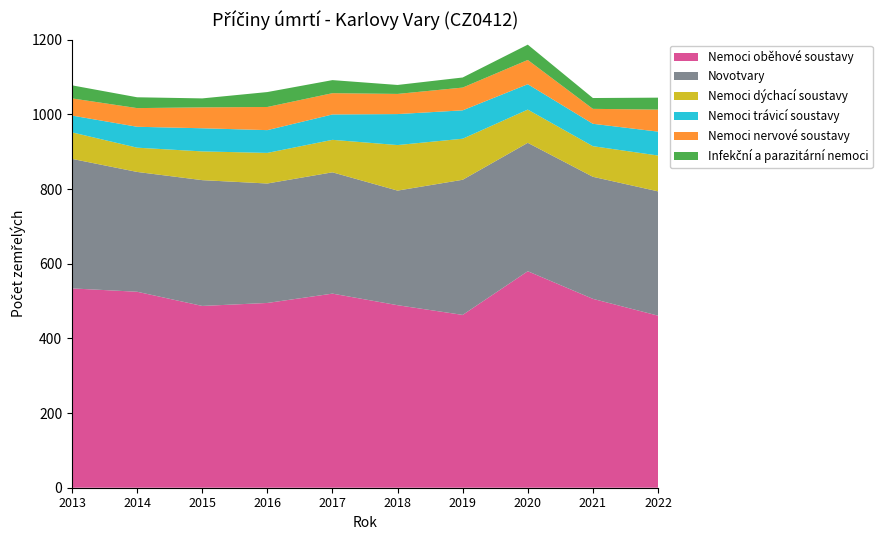

Reading right to left, transcribe all the data shown in this chart.

Nemoci oběhové soustavy: 2022=461	2021=506	2020=580	2019=463	2018=489	2017=520	2016=495	2015=487	2014=525	2013=534
Novotvary: 2022=333	2021=327	2020=344	2019=362	2018=307	2017=325	2016=320	2015=337	2014=321	2013=347
Nemoci dýchací soustavy: 2022=96	2021=82	2020=89	2019=110	2018=122	2017=87	2016=82	2015=77	2014=65	2013=71
Nemoci trávicí soustavy: 2022=64	2021=60	2020=68	2019=76	2018=83	2017=68	2016=61	2015=62	2014=56	2013=45
Nemoci nervové soustavy: 2022=59	2021=40	2020=65	2019=61	2018=54	2017=57	2016=62	2015=56	2014=50	2013=46
Infekční a parazitární nemoci: 2022=32	2021=29	2020=41	2019=27	2018=24	2017=35	2016=40	2015=24	2014=29	2013=35